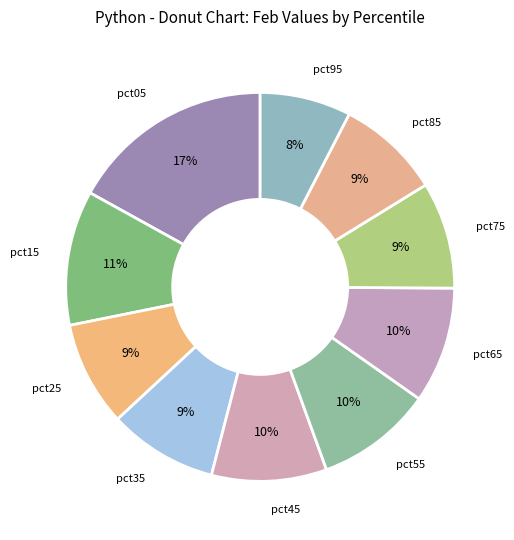

Does pct55 represent more than half of the total?

No